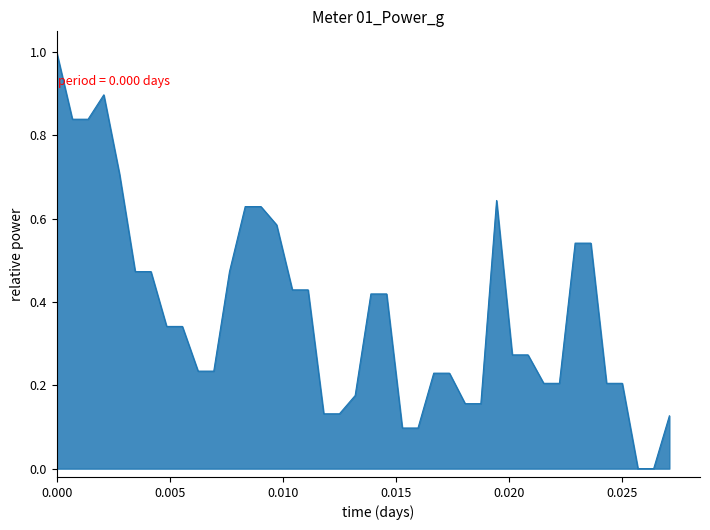

What is the greatest value displayed?

1.0